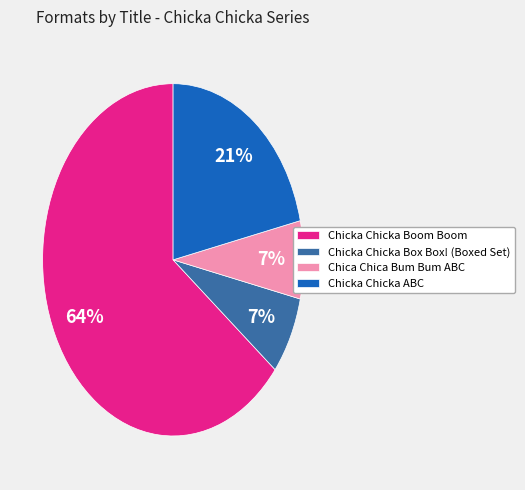

Between Chica Chica Bum Bum ABC and Chicka Chicka Boom Boom, which is larger?

Chicka Chicka Boom Boom